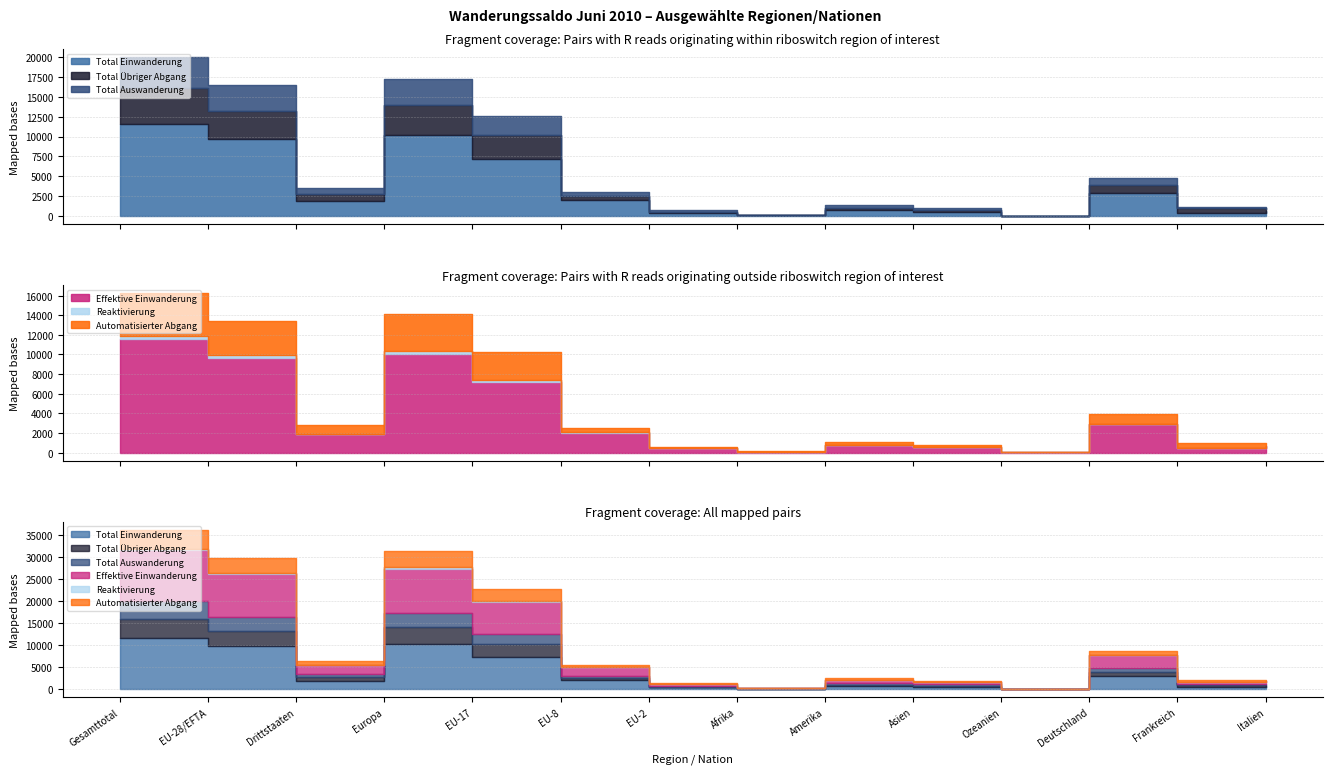

True or false: Total Auswanderung and Reaktivierung intersect in this chart.

False